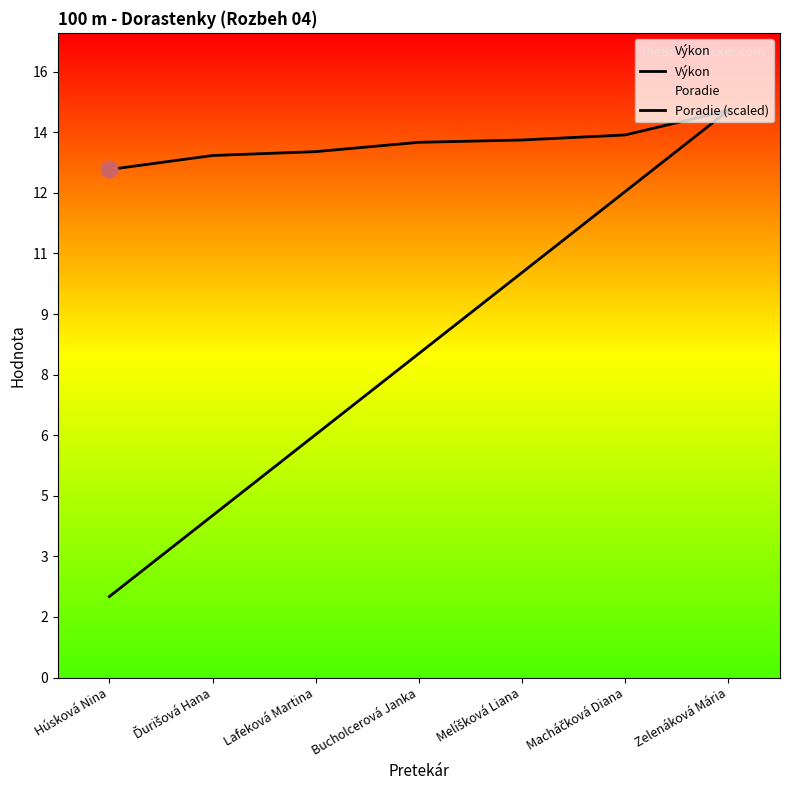

Reading left to right, extract all data points from this chart.

Výkon: Húsková Nina=13.1	Ďurišová Hana=13.4	Lafeková Martina=13.6	Bucholcerová Janka=13.8	Melíšková Liana=13.8	Macháčková Diana=14.0	Zelenáková Mária=14.6
Poradie (scaled): Húsková Nina=2.1	Ďurišová Hana=4.2	Lafeková Martina=6.3	Bucholcerová Janka=8.3	Melíšková Liana=10.4	Macháčková Diana=12.5	Zelenáková Mária=14.6